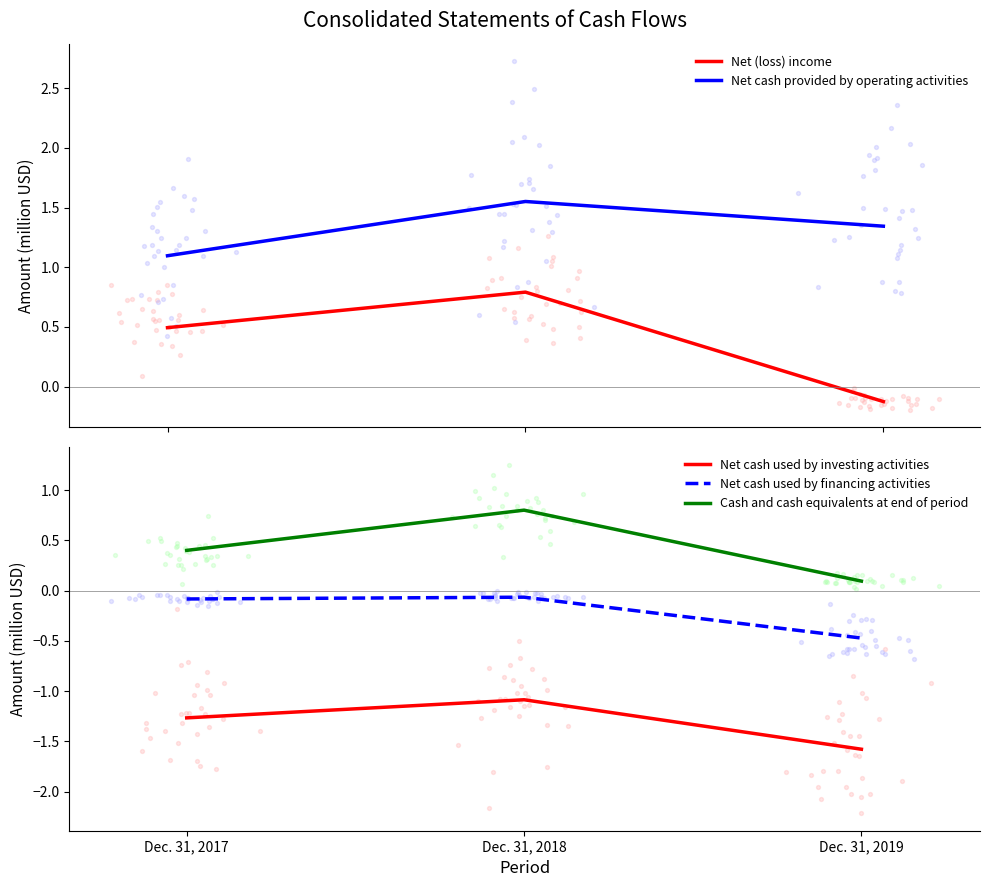

At which category is the sum across all series the highest?

Dec. 31, 2018